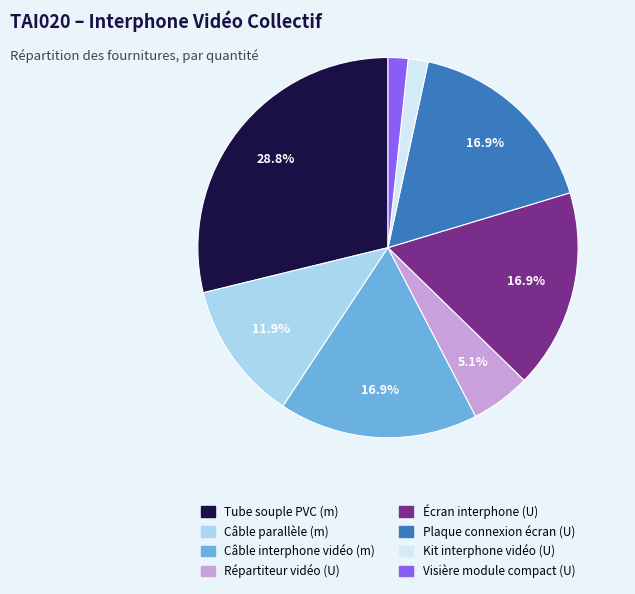

How many segments does this pie chart have?

8